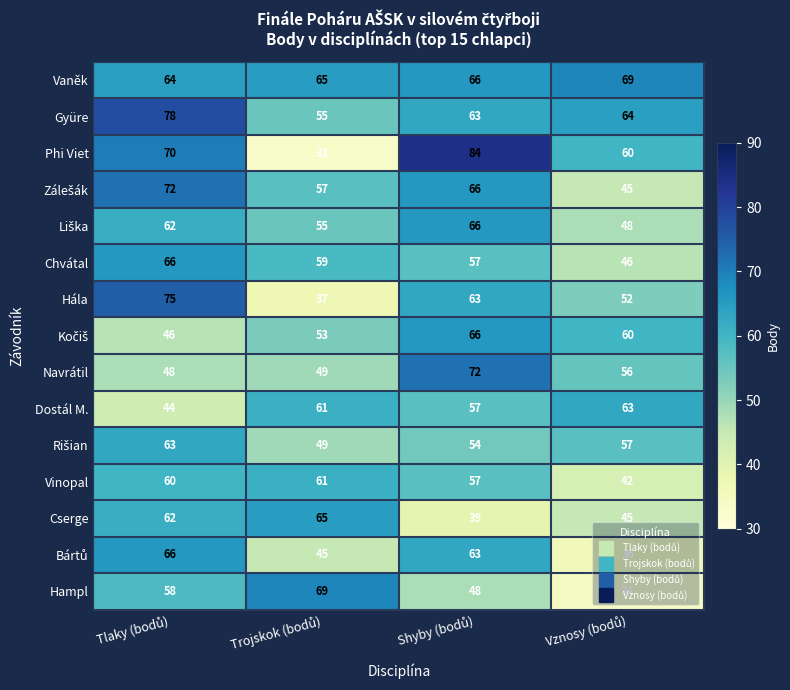

Which series has the largest total across all categories?

Vaněk